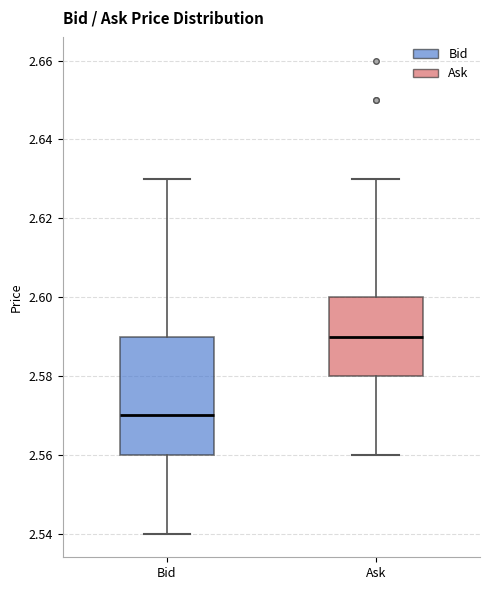

Which box is the tallest, from its lower edge to its upper edge?

Bid